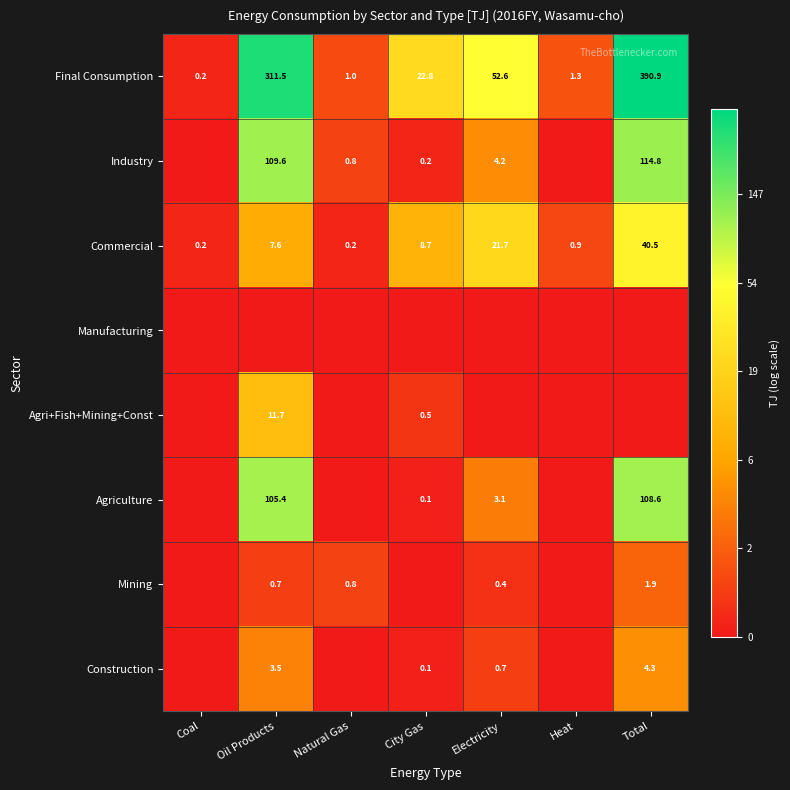

List the labels in order of Final Consumption value, smallest first.

Coal, Natural Gas, Heat, City Gas, Electricity, Oil Products, Total